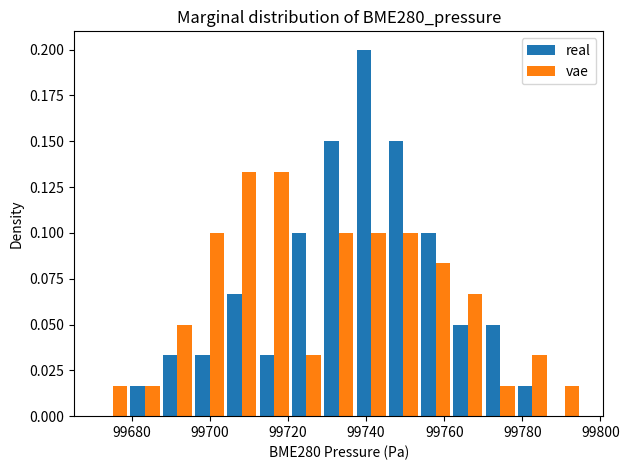

Reading left to right, transcribe this chart: for each range on the x-axis, give the height of each series' bar. Neither the bar edges nor the heights are printed on the chart, so give them approximately, as read against the axes.

99672 to 99680: real=0	vae=0.015
99680 to 99688: real=0.015	vae=0.015
99688 to 99696: real=0.035	vae=0.050
99696 to 99704: real=0.035	vae=0.100
99704 to 99712: real=0.065	vae=0.135
99712 to 99720: real=0.035	vae=0.135
99720 to 99728: real=0.100	vae=0.035
99728 to 99738: real=0.150	vae=0.100
99738 to 99746: real=0.200	vae=0.100
99746 to 99754: real=0.150	vae=0.100
99754 to 99762: real=0.100	vae=0.085
99762 to 99770: real=0.050	vae=0.065
99770 to 99778: real=0.050	vae=0.015
99778 to 99786: real=0.015	vae=0.035
99786 to 99796: real=0	vae=0.015